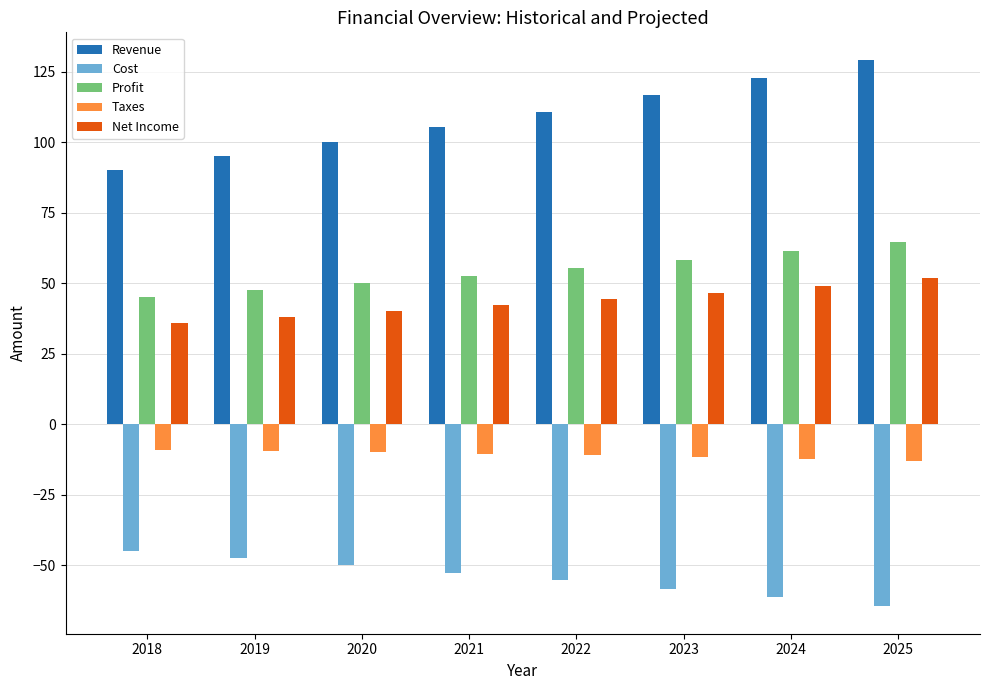

What is the greatest value displayed?

129.2